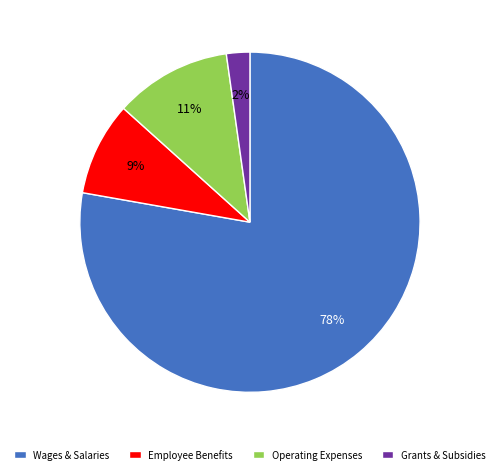

Does any single category account for the majority?

Yes